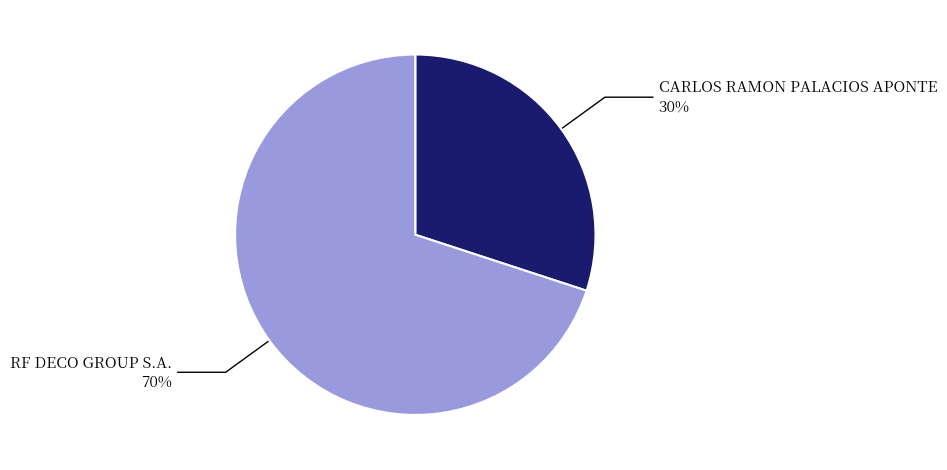

How many segments does this pie chart have?

2